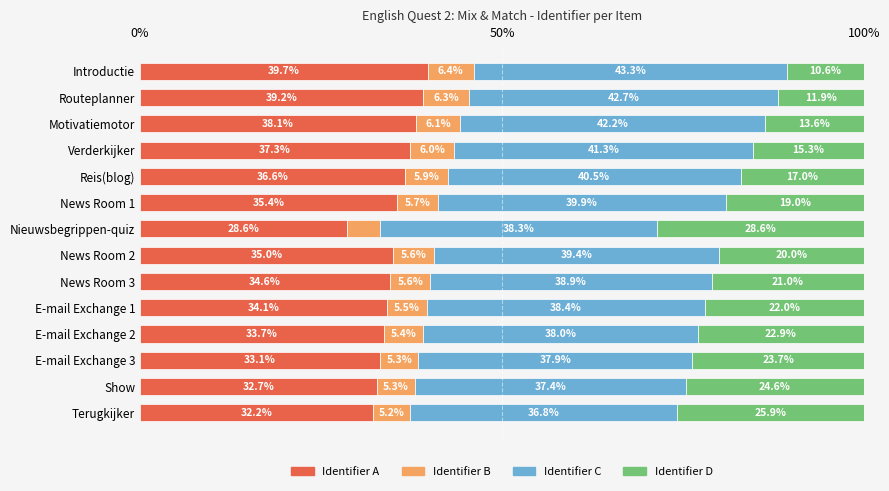

Is it true that Identifier A equals 28.6 at Nieuwsbegrippen-quiz?

True